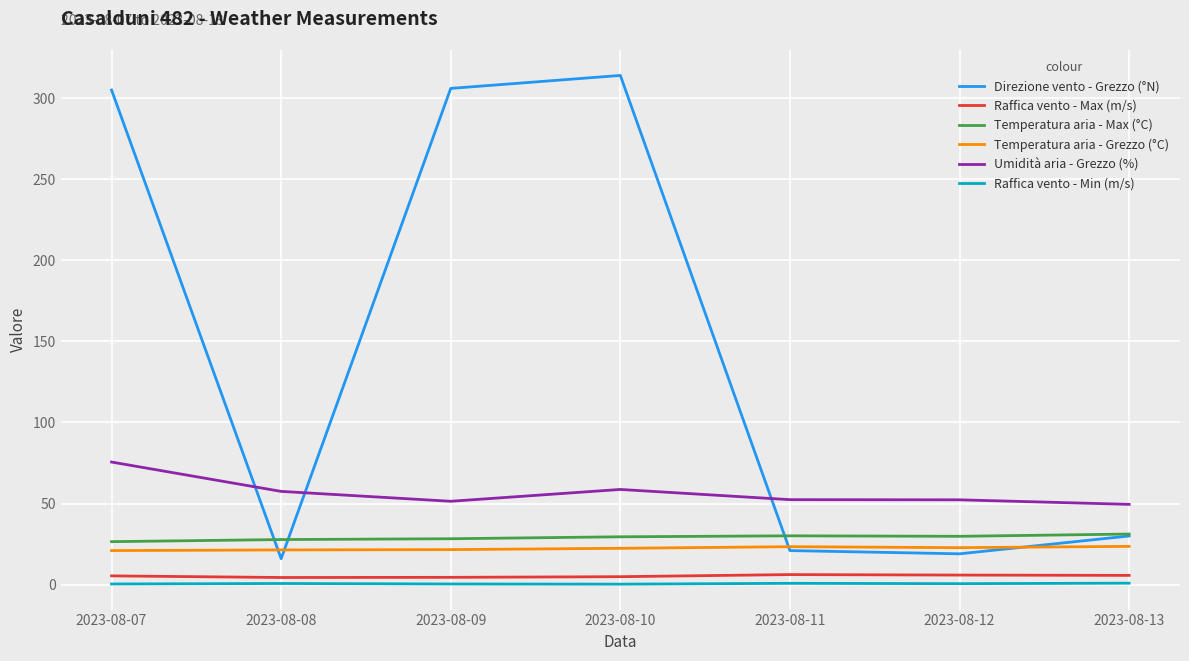

At 2023-08-12, list the series in order from smallest to largest.

Raffica vento - Min (m/s), Raffica vento - Max (m/s), Direzione vento - Grezzo (°N), Temperatura aria - Grezzo (°C), Temperatura aria - Max (°C), Umidità aria - Grezzo (%)